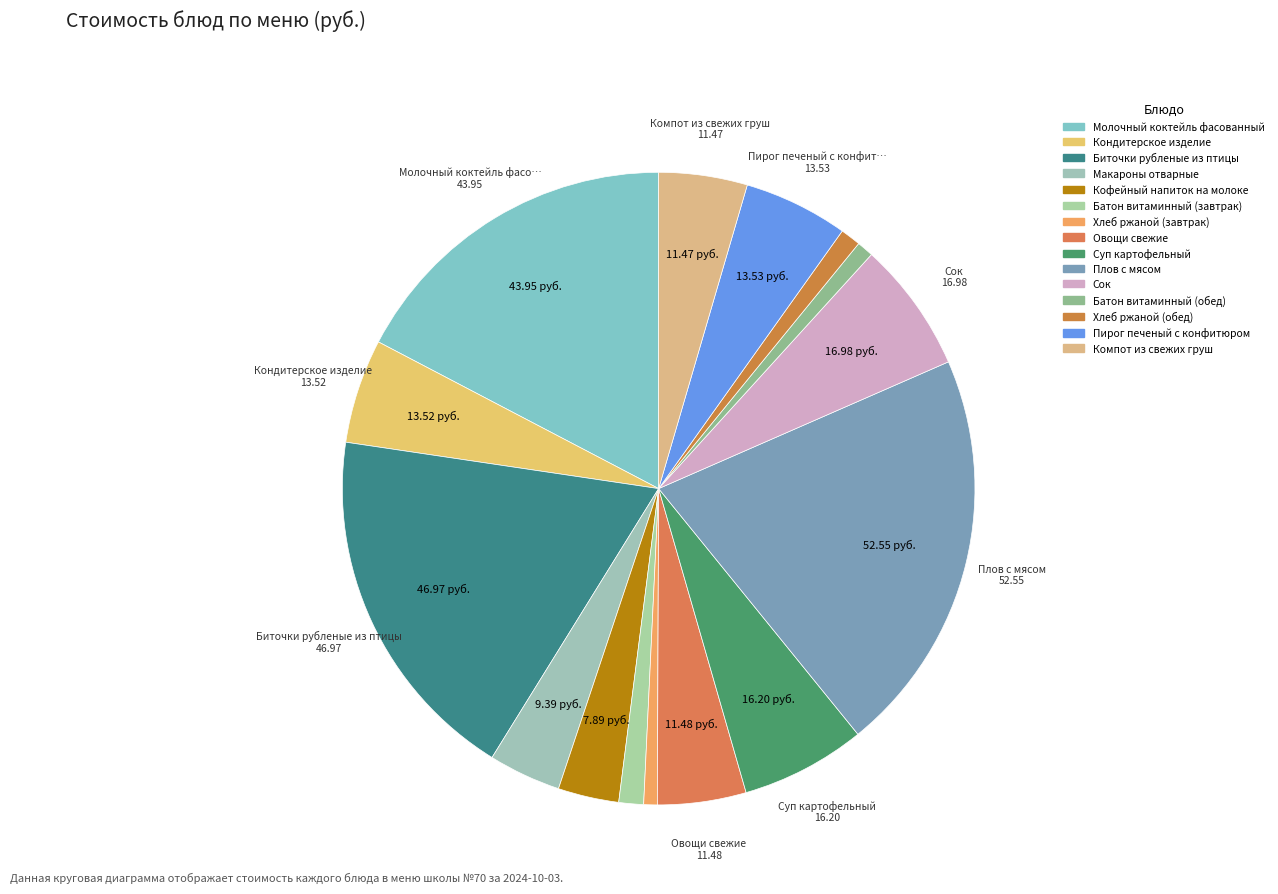

Does any single category account for the majority?

No